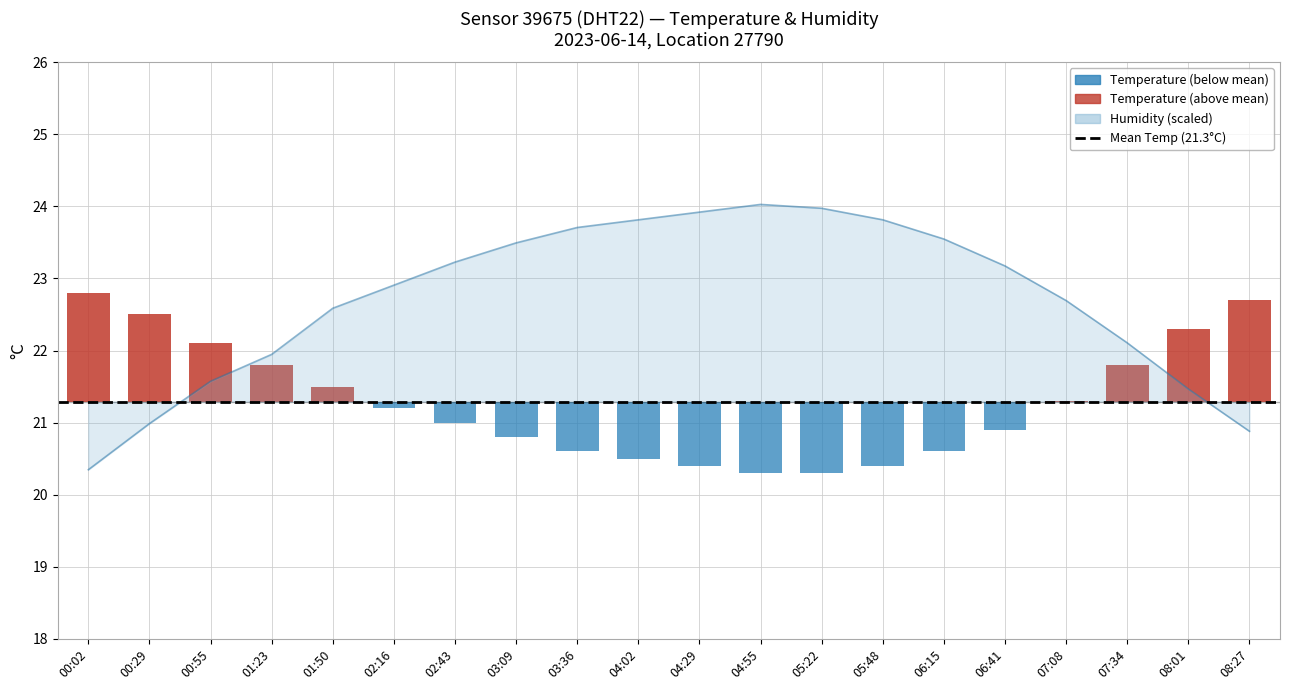

List the labels in order of humidity value, largest first.

04:55, 05:22, 04:29, 04:02, 05:48, 03:36, 06:15, 03:09, 02:43, 06:41, 02:16, 07:08, 01:50, 07:34, 01:23, 00:55, 08:01, 00:29, 08:27, 00:02